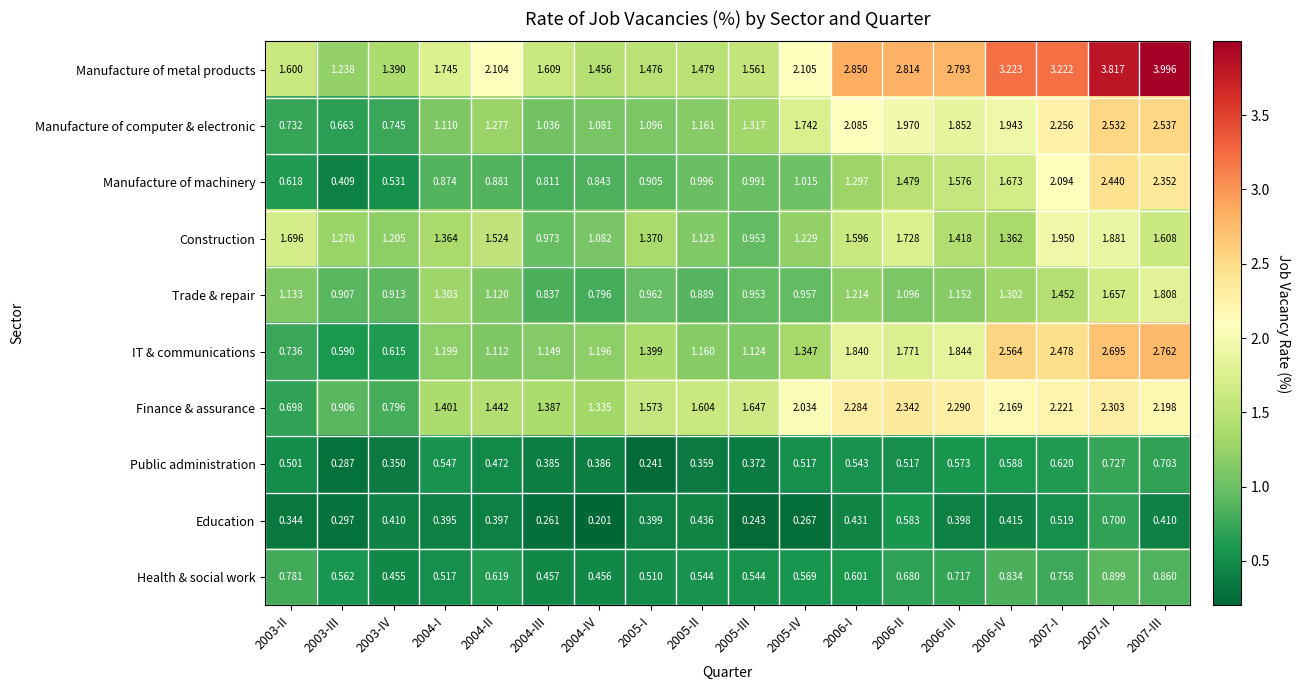

Which series has the widest spread of values?

Manufacture of metal products